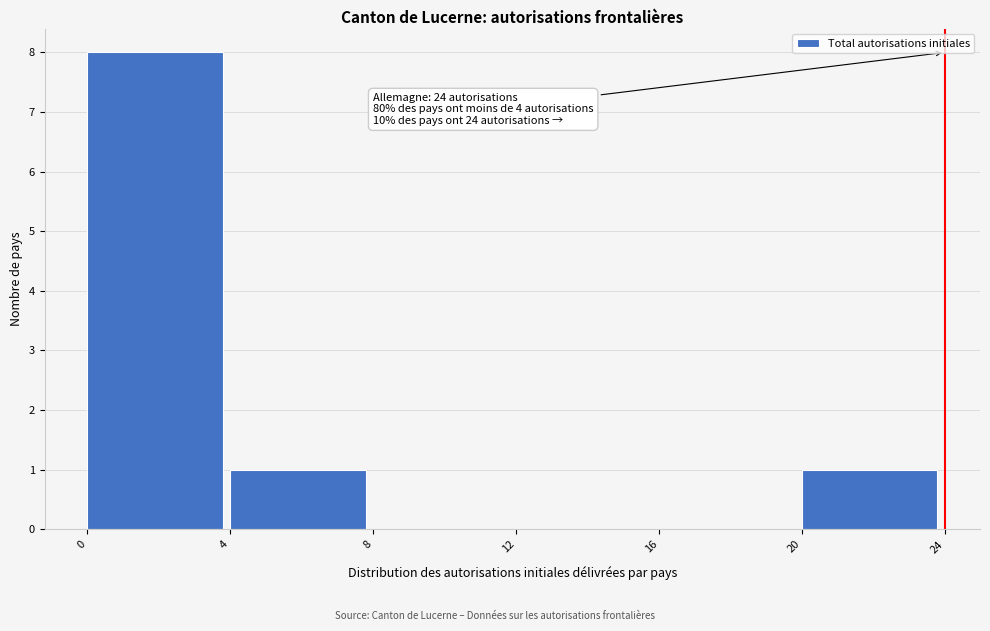

Over which range of the x-axis is the bar tallest?

0 to 4